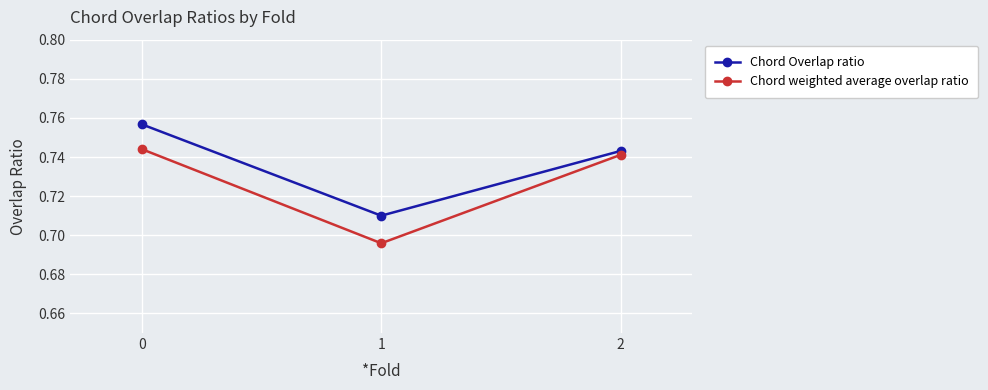

How many distinct data groups are displayed?

2